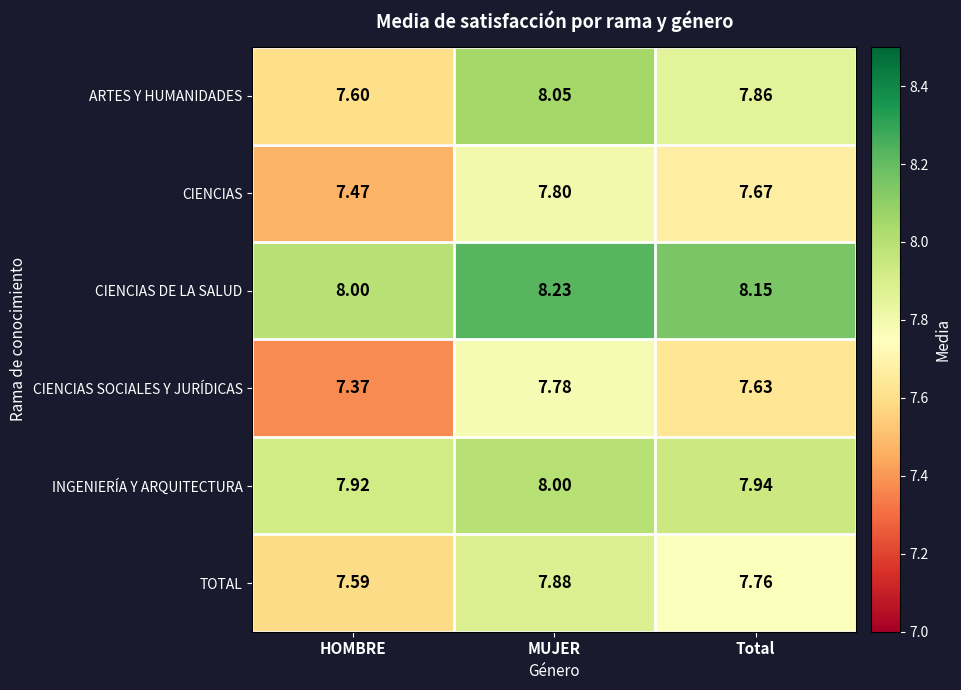

Where is CIENCIAS DE LA SALUD nearest to the value 8?

HOMBRE